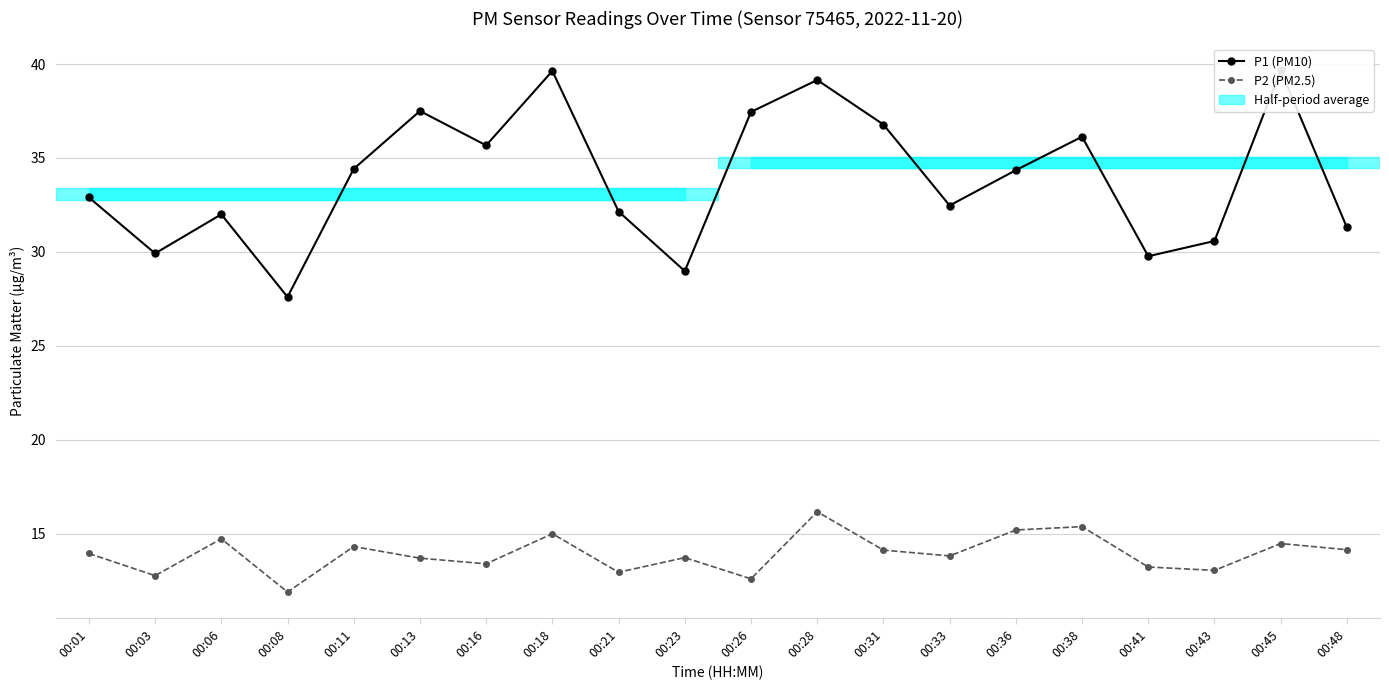

Rank the series by their average value, from lowest to highest.

P2 (PM2.5), P1 (PM10)